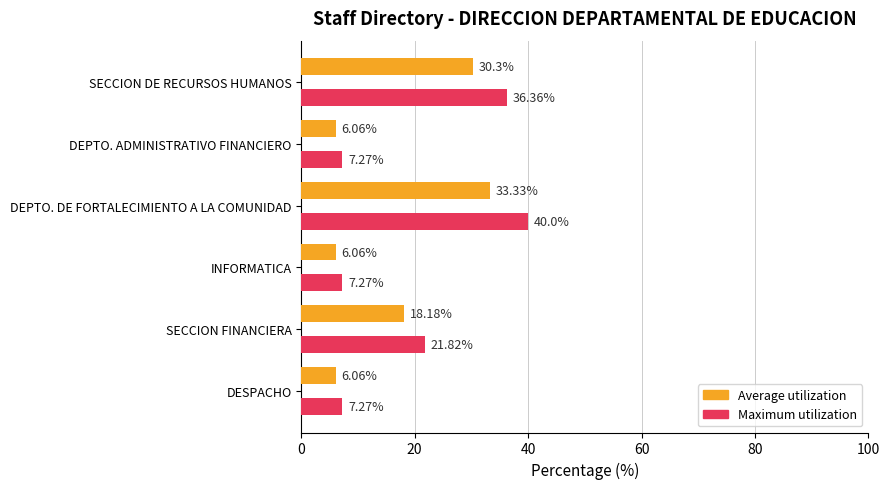

Which series changed the most between DEPTO. DE FORTALECIMIENTO A LA COMUNIDAD and DEPTO. ADMINISTRATIVO FINANCIERO?

Maximum utilization